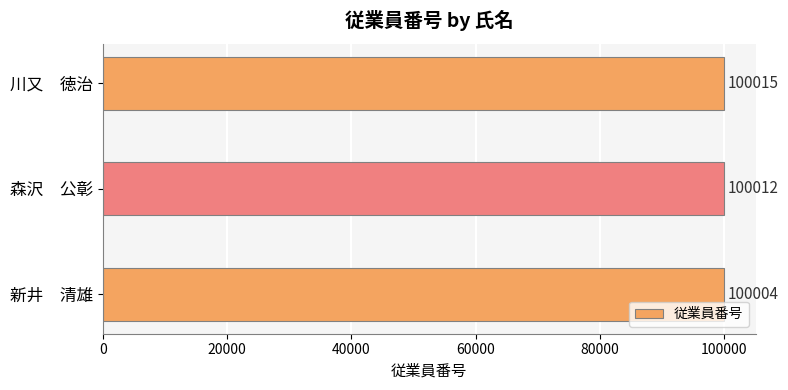

Reading bottom to top, transcribe all the data shown in this chart.

100004	100012	100015